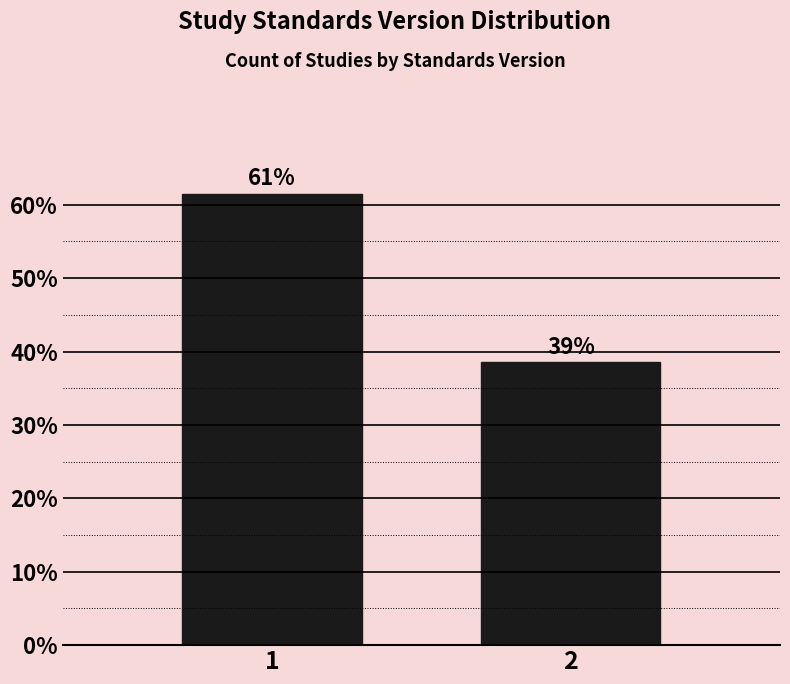

How many bars are there in total?

2